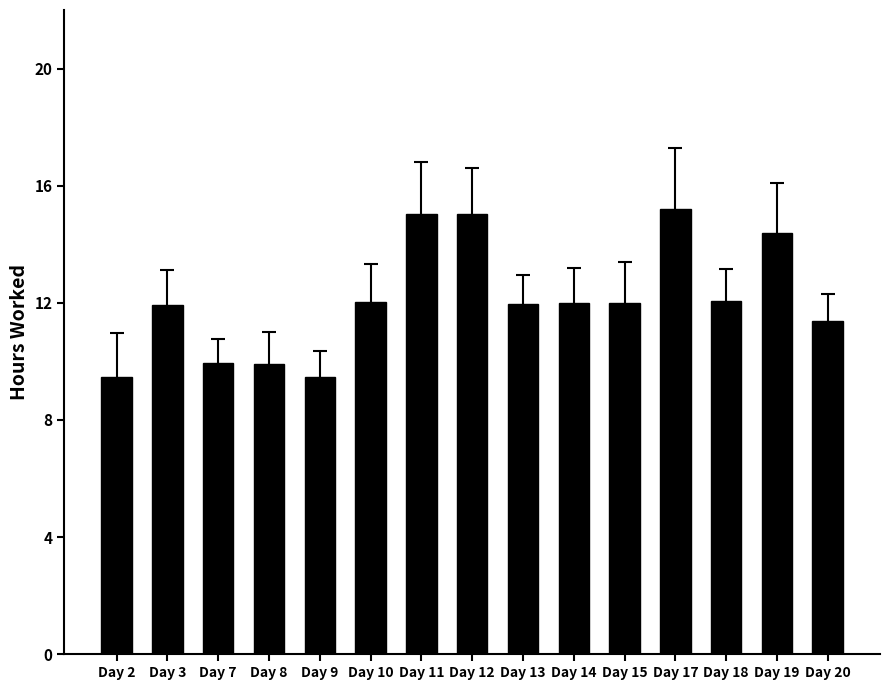

At which category does the chart reach its peak across all series?

Day 17